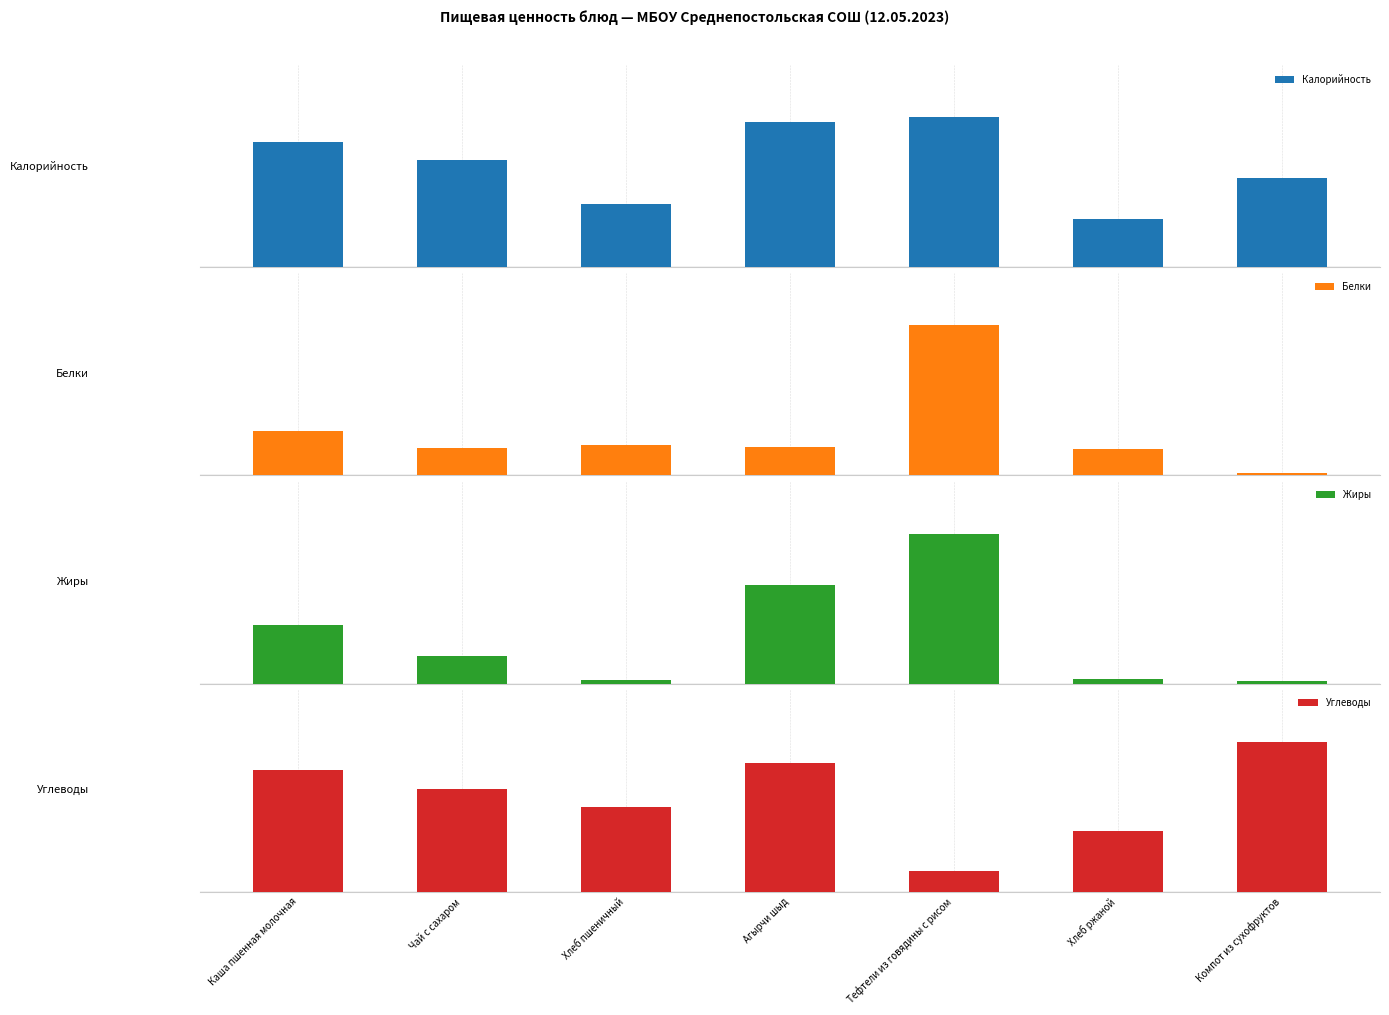

What is the difference between the Калорийность values at Хлеб пшеничный and Каша пшенная молочная?

88.2